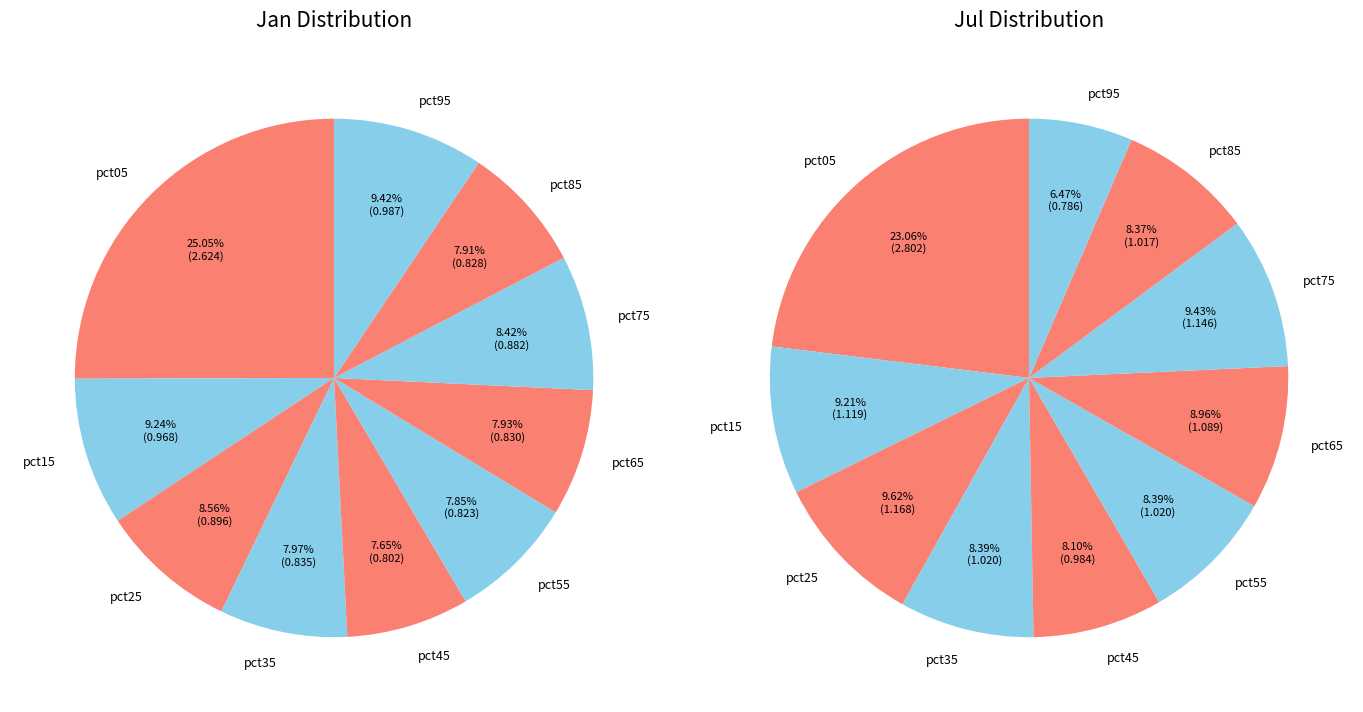

At 4, list the series in order from smallest to largest.

values_jan, values_jul